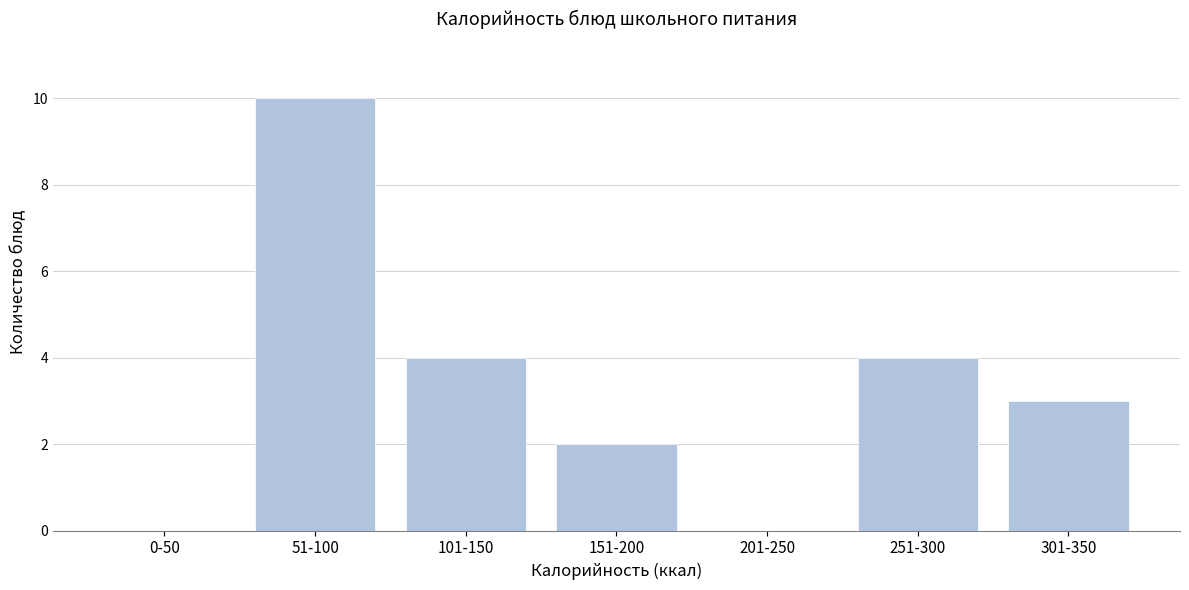

Reading left to right, what are all the values shown in this chart?

0-50=0	51-100=10	101-150=4	151-200=2	201-250=0	251-300=4	301-350=3